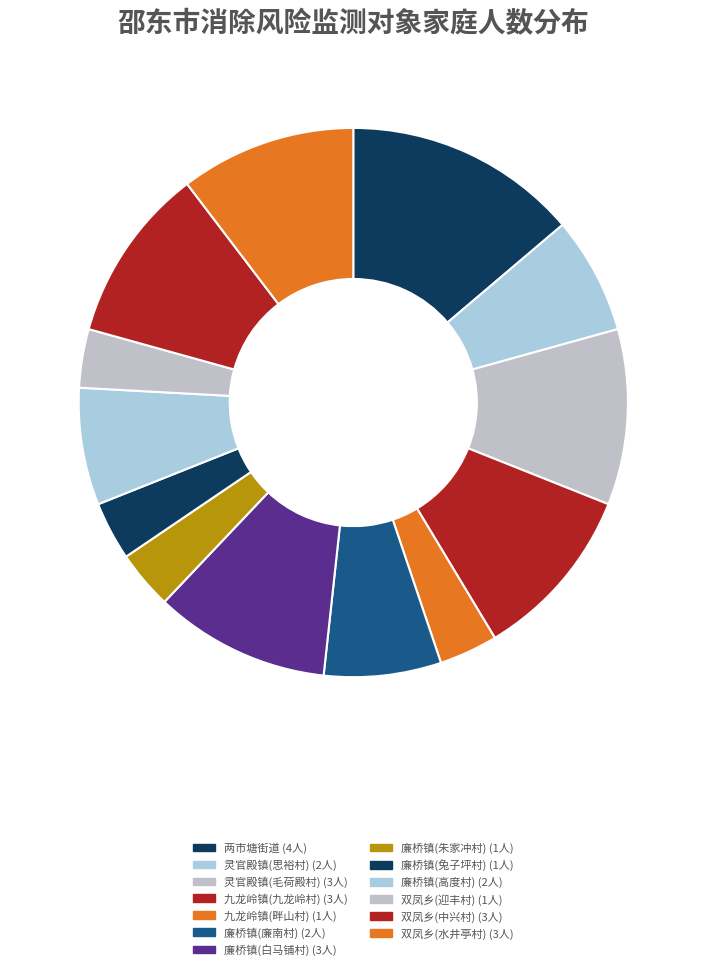

Count the number of slices in the pie.

13